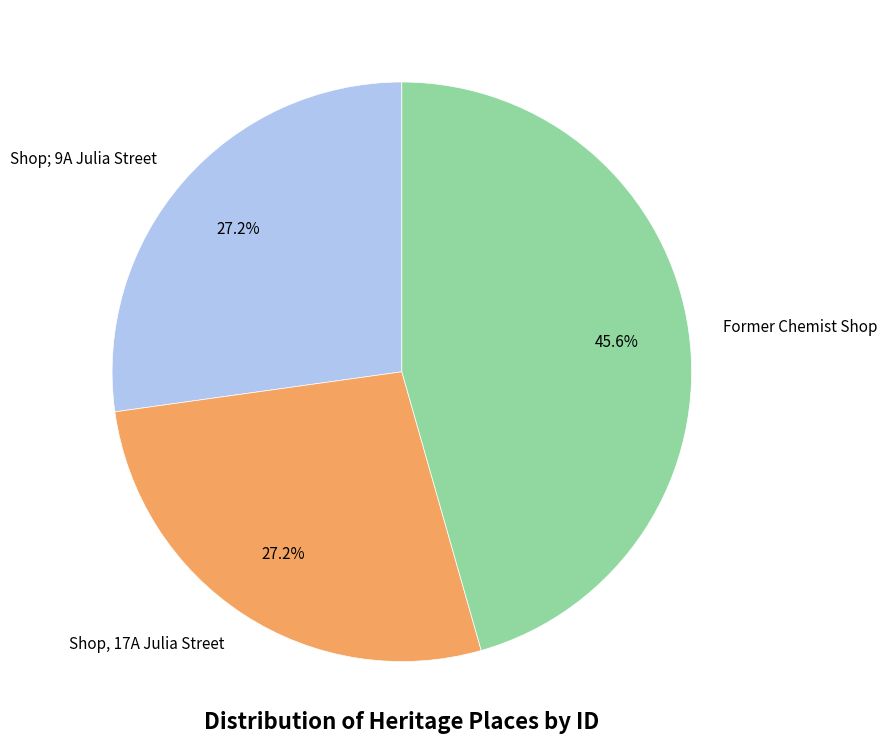

Is it true that Shop, 17A Julia Street is 27% of the pie?

True